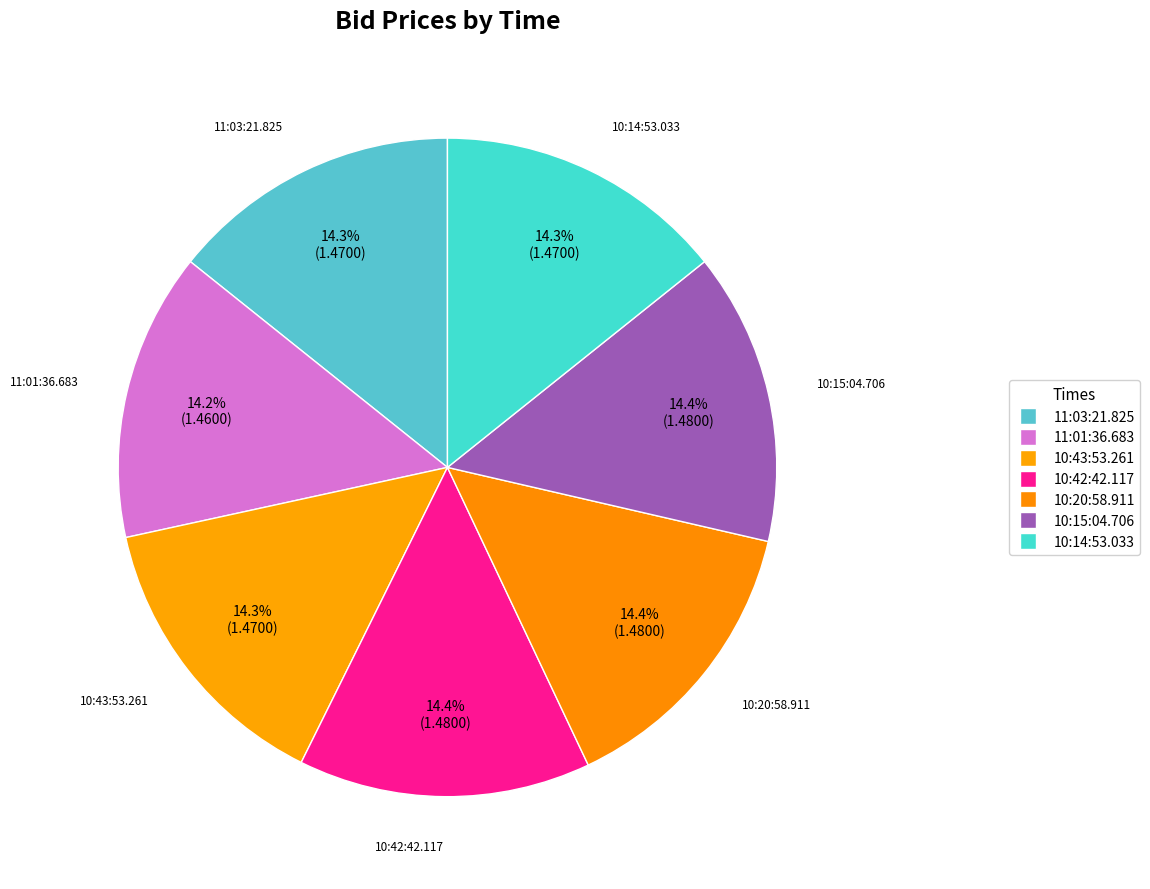

Does 11:03:21.825 account for over 50% of the chart?

No